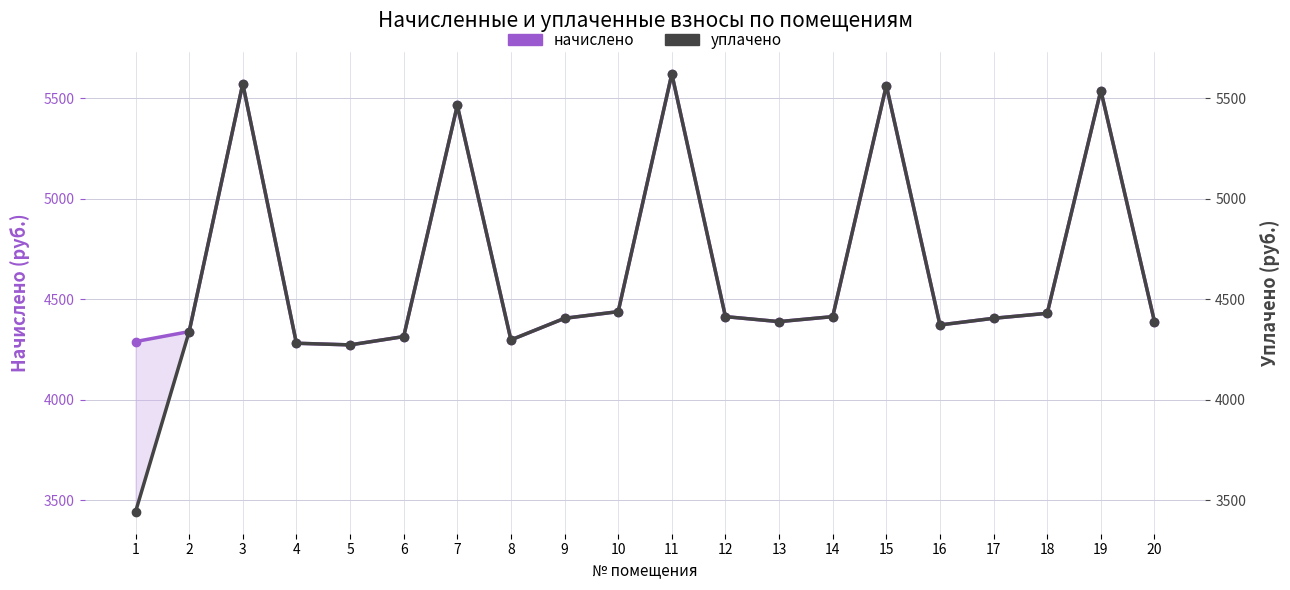

How many data points in начислено are less than 4404?

9